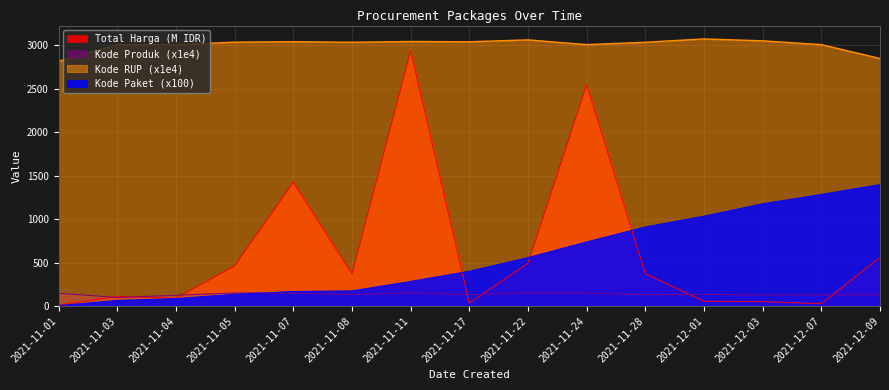

Does the chart have visible grid lines?

Yes